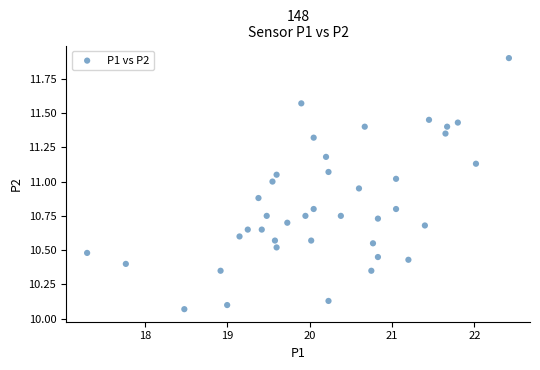

What is the range of Y values (max minus min)?

1.8